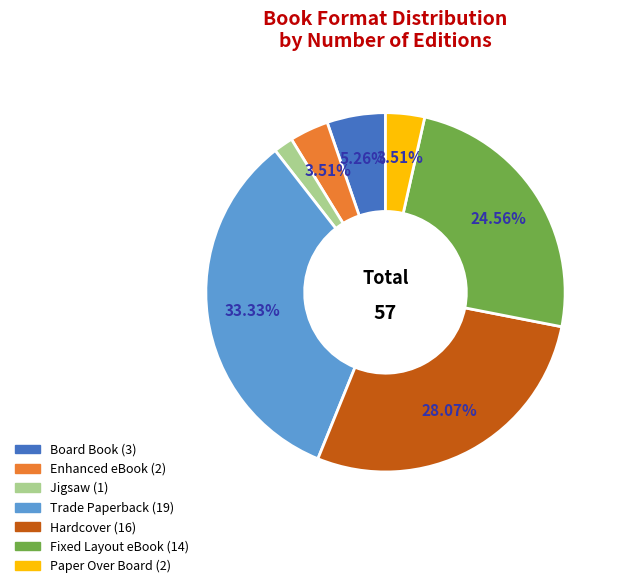

Which has a higher value, Hardcover or Fixed Layout eBook?

Hardcover